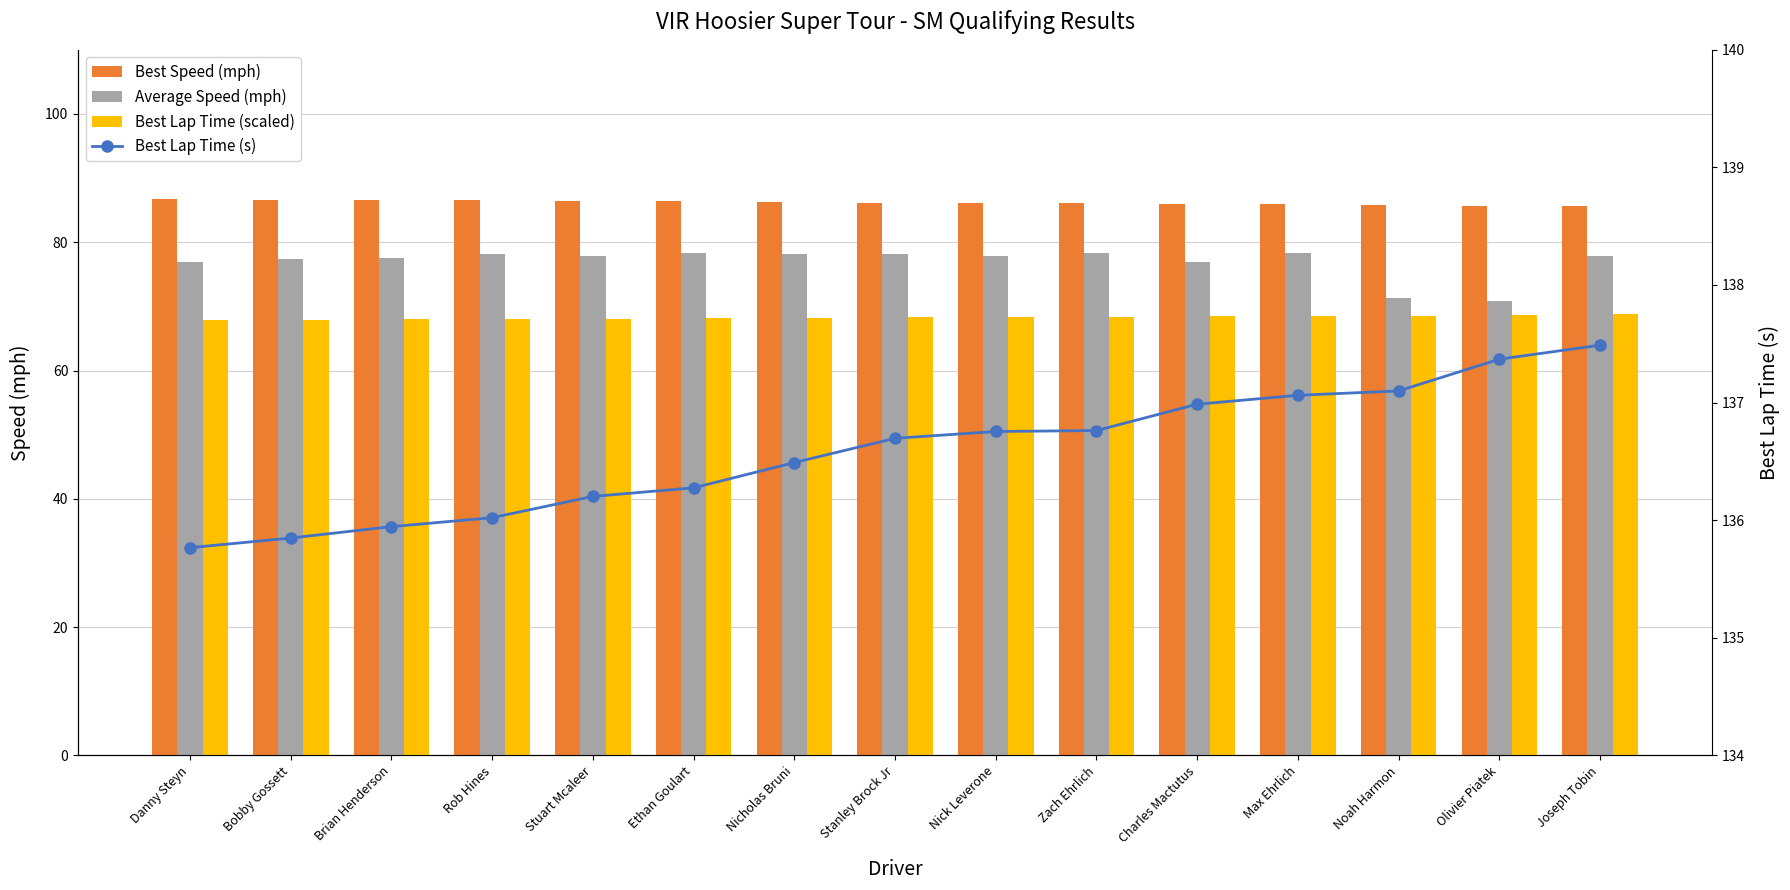

At which category does the chart reach its peak across all series?

Joseph Tobin